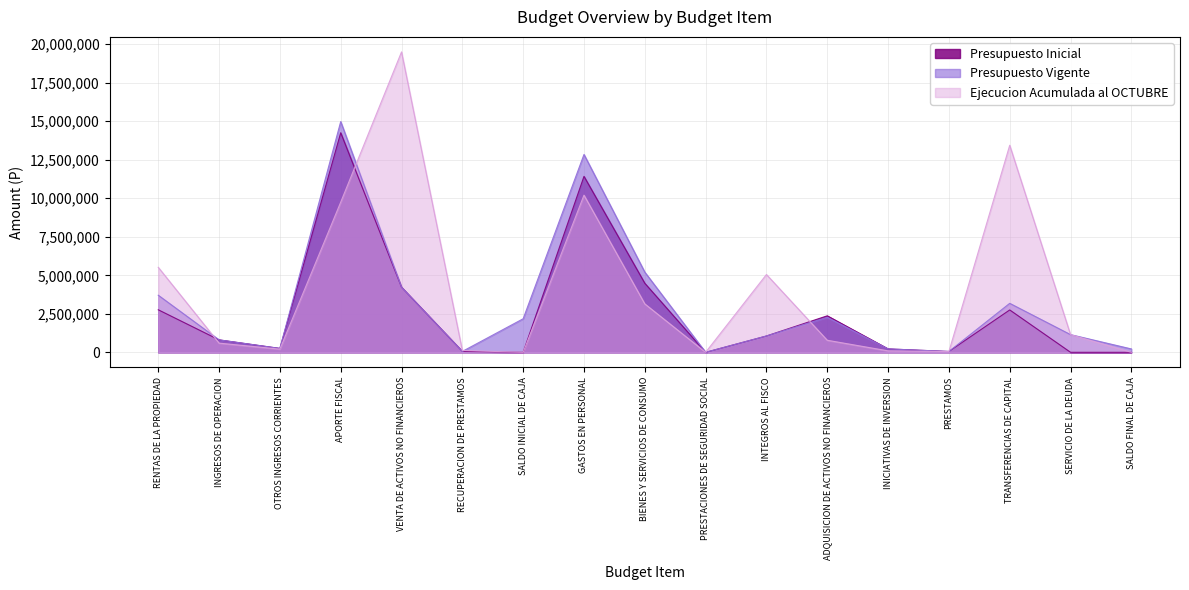

The value of Presupuesto Inicial at RENTAS DE LA PROPIEDAD is 2761366. True or false?

True